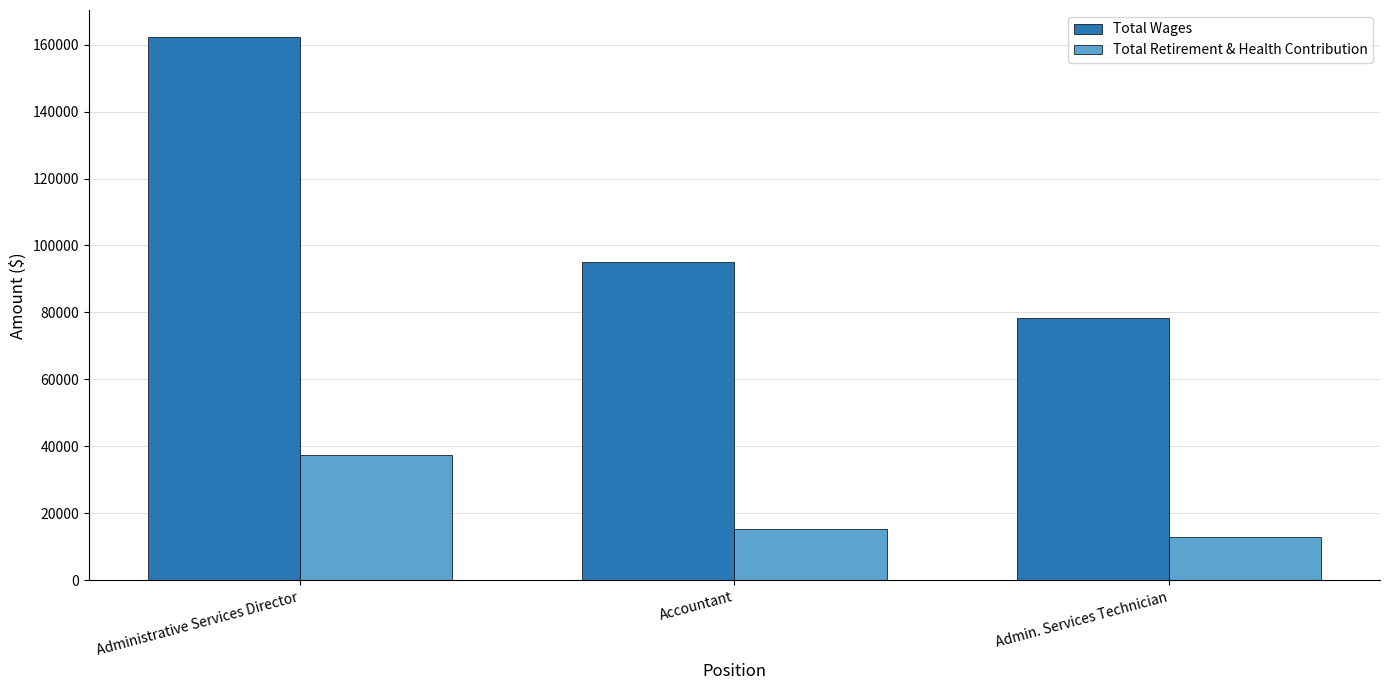

What is the lowest value of the Total Wages series?

78392